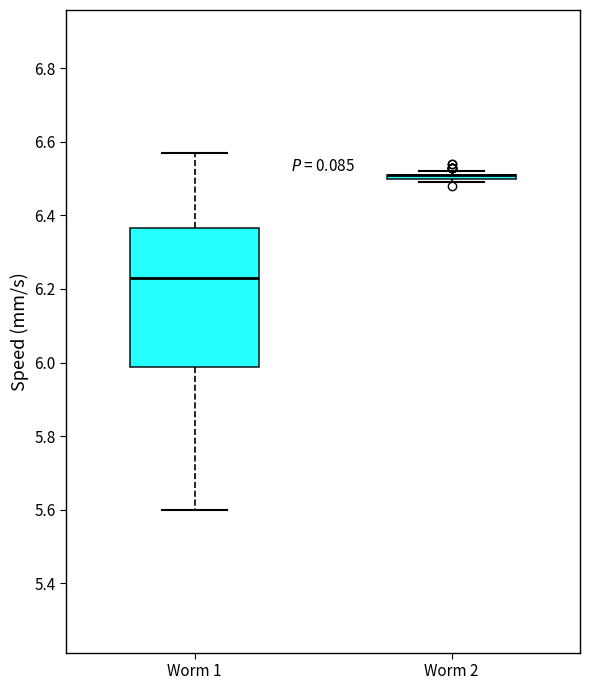

Reading left to right, read every box against the y-axis: the position of its median line, the range the box covers, and the ends of its whiskers. The values are not printed on the chart, so give them approximately, as read against the axis.

Worm 1: median 6.24, box 5.98 to 6.36, whiskers 5.60 to 6.58
Worm 2: box collapsed to a line at 6.52, whiskers 6.50 to 6.52